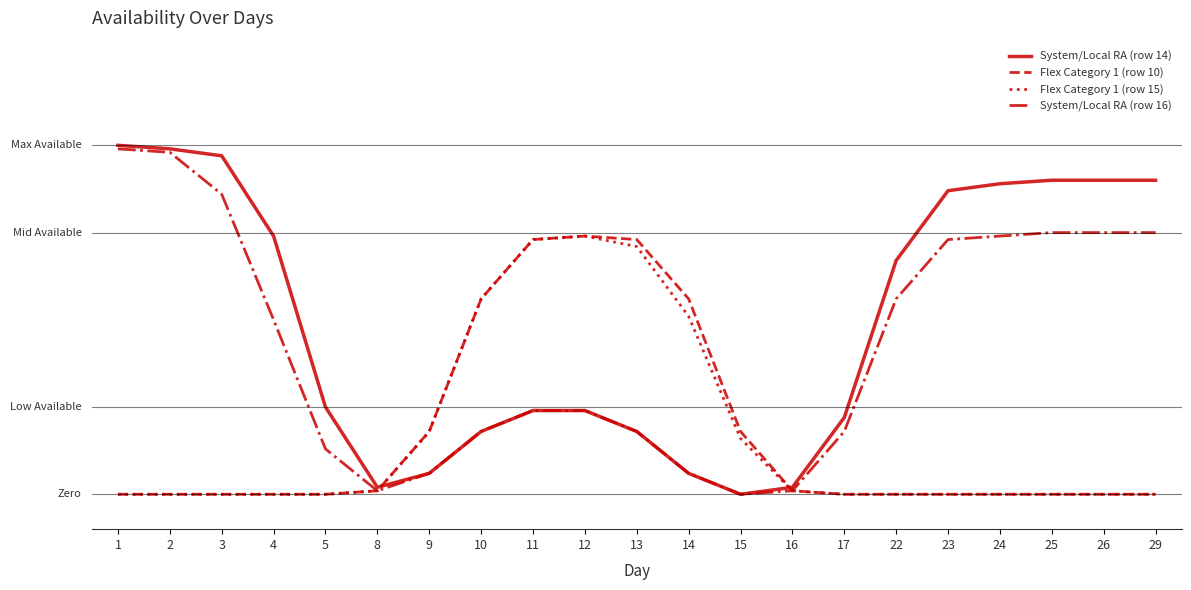

Is this an area chart (filled region under the line)?

No